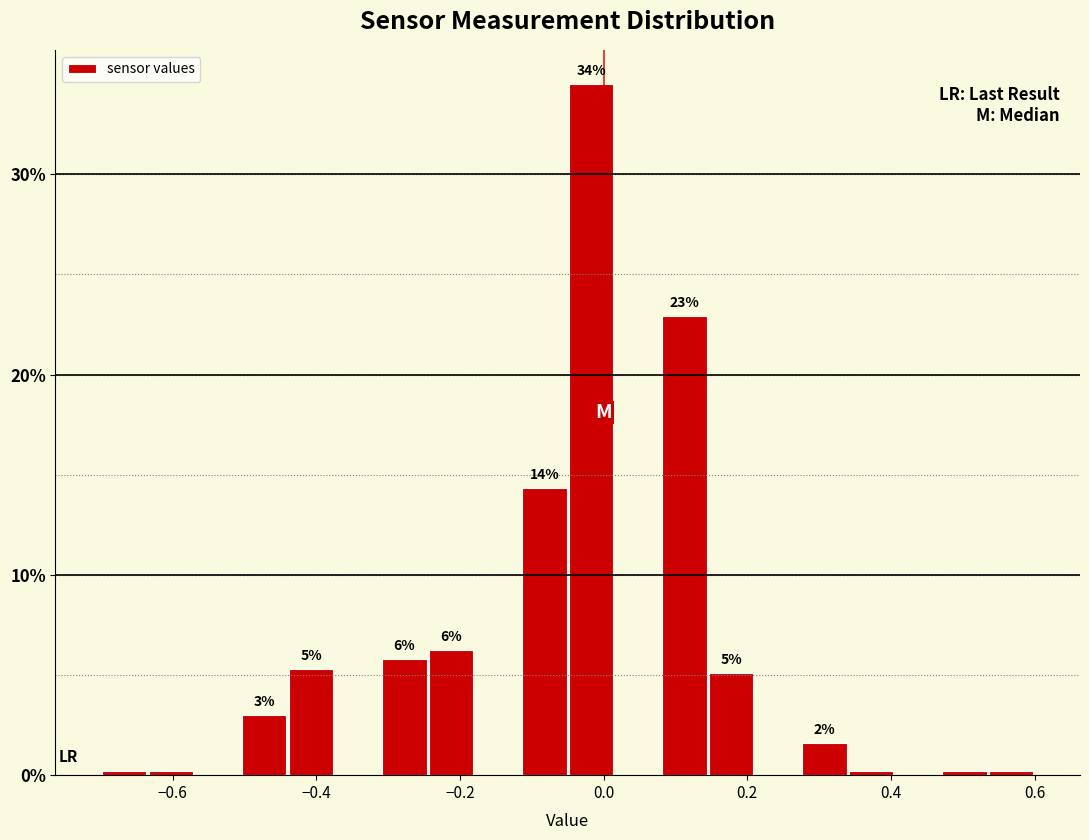

Around what value on the x-axis is the tallest bar? Give the approximate position of its centre, as read against the axis.

-0.02